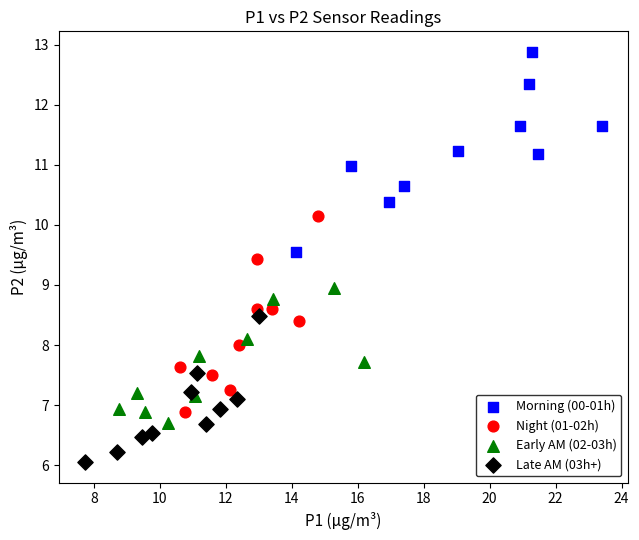

Which series reaches the maximum Y coordinate?

Morning (00-01h)